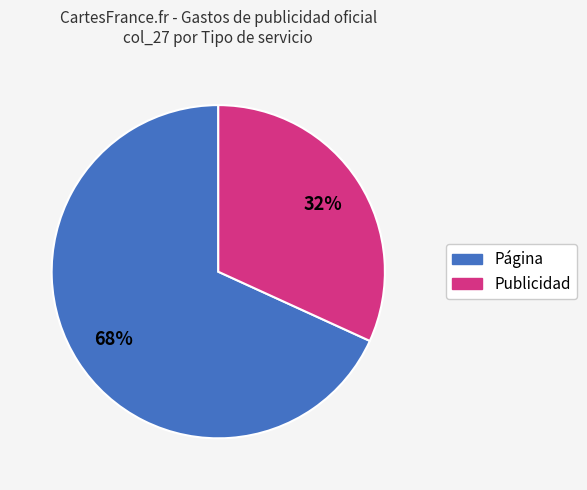

To the nearest percent, what is the average slice percentage?

50%